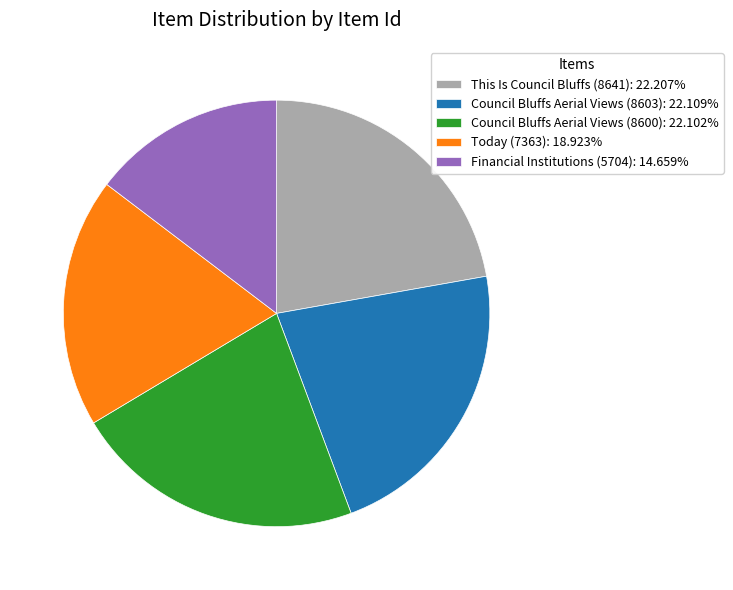

True or false: This Is Council Bluffs (8641) accounts for 22% of the total.

True